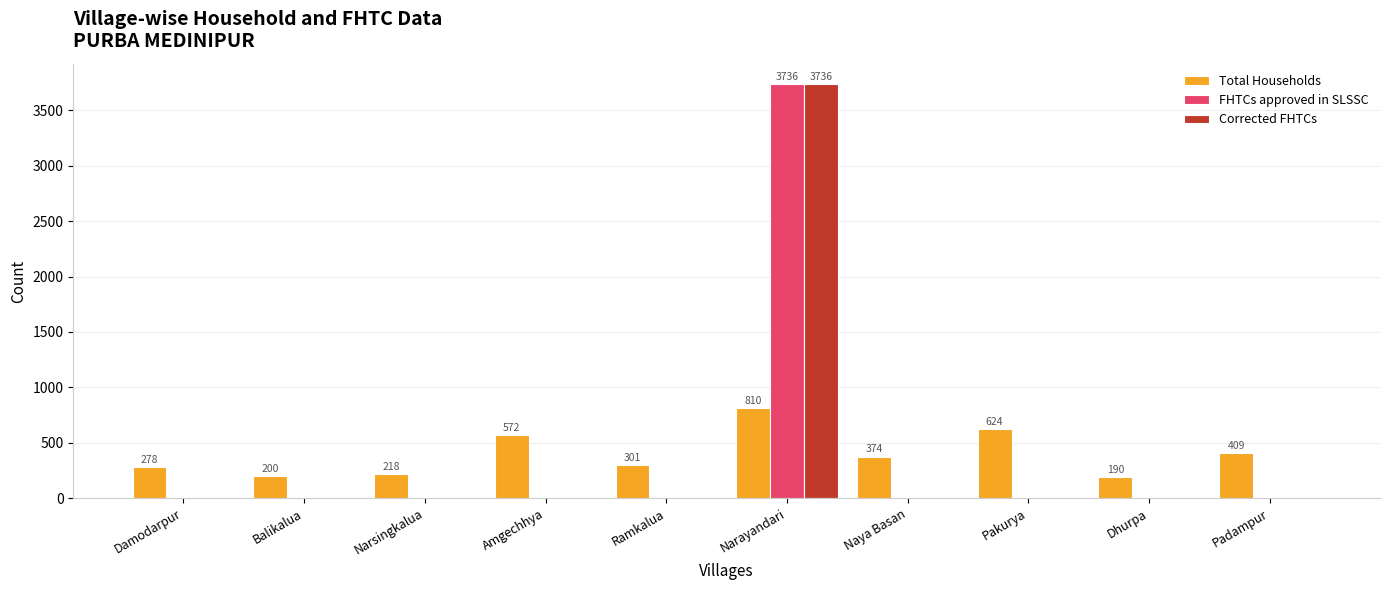

Is the value of Total Households at Padampur greater than the value of FHTCs approved in SLSSC at Damodarpur?

Yes